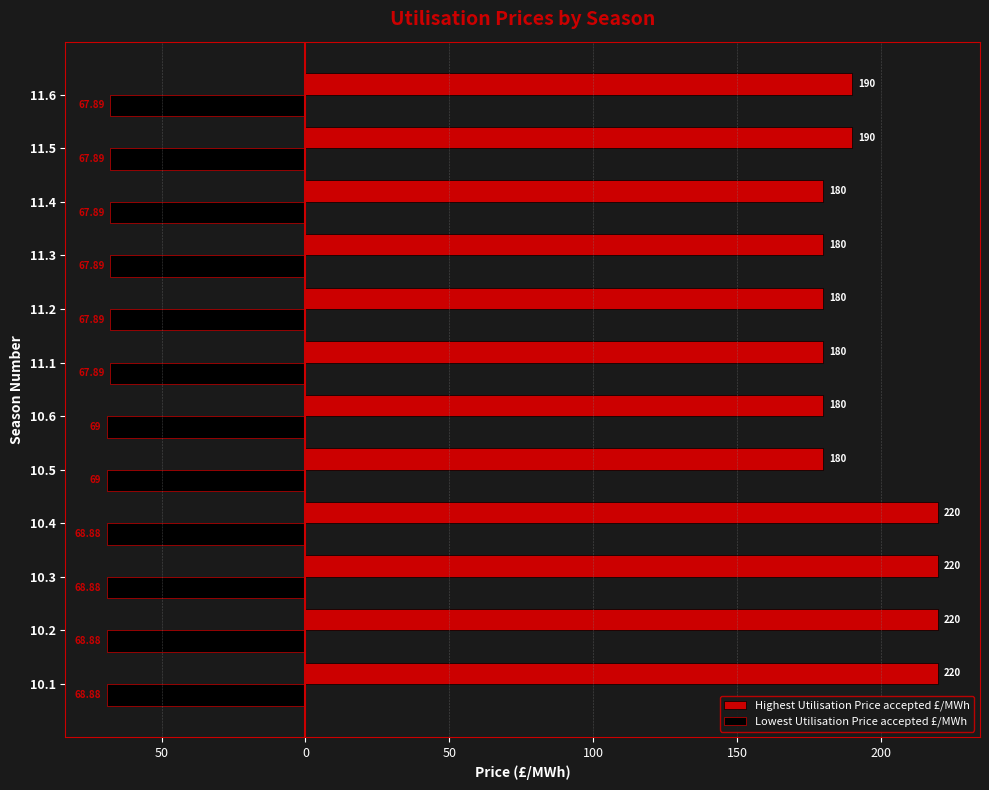

Reading left to right, list all the values displayed in this chart.

Highest Utilisation Price accepted £/MWh: 220.0	220.0	220.0	220.0	180.0	180.0	180.0	180.0	180.0	180.0	190.0	190.0
Lowest Utilisation Price accepted £/MWh: -68.9	-68.9	-68.9	-68.9	-69.0	-69.0	-67.9	-67.9	-67.9	-67.9	-67.9	-67.9